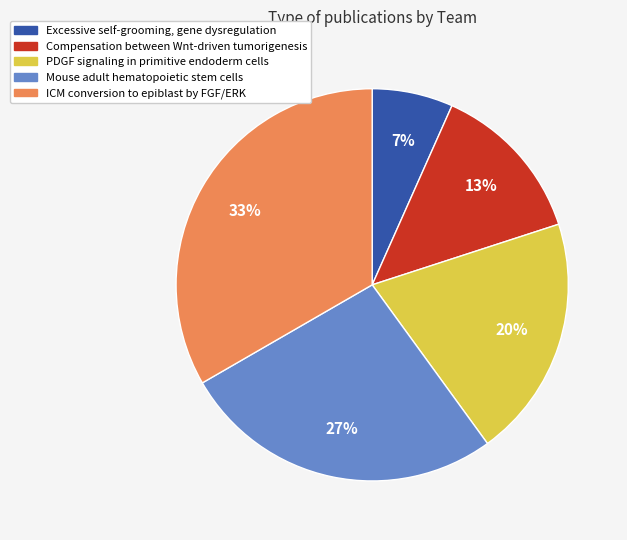

Count the number of slices in the pie.

5